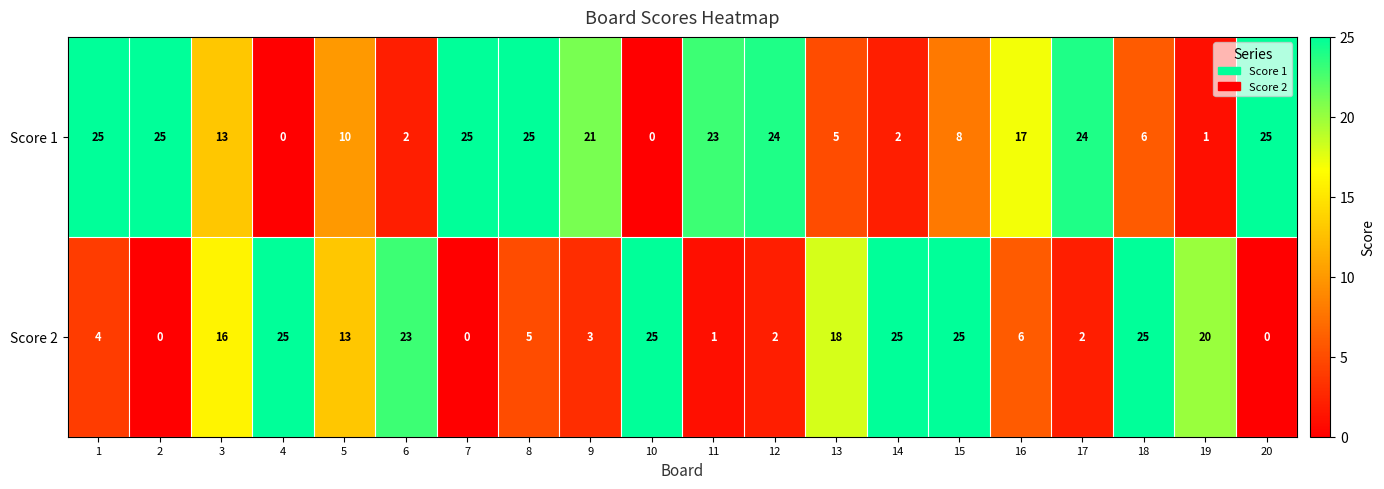

Is it true that Score 1 equals 1 at 14?

False